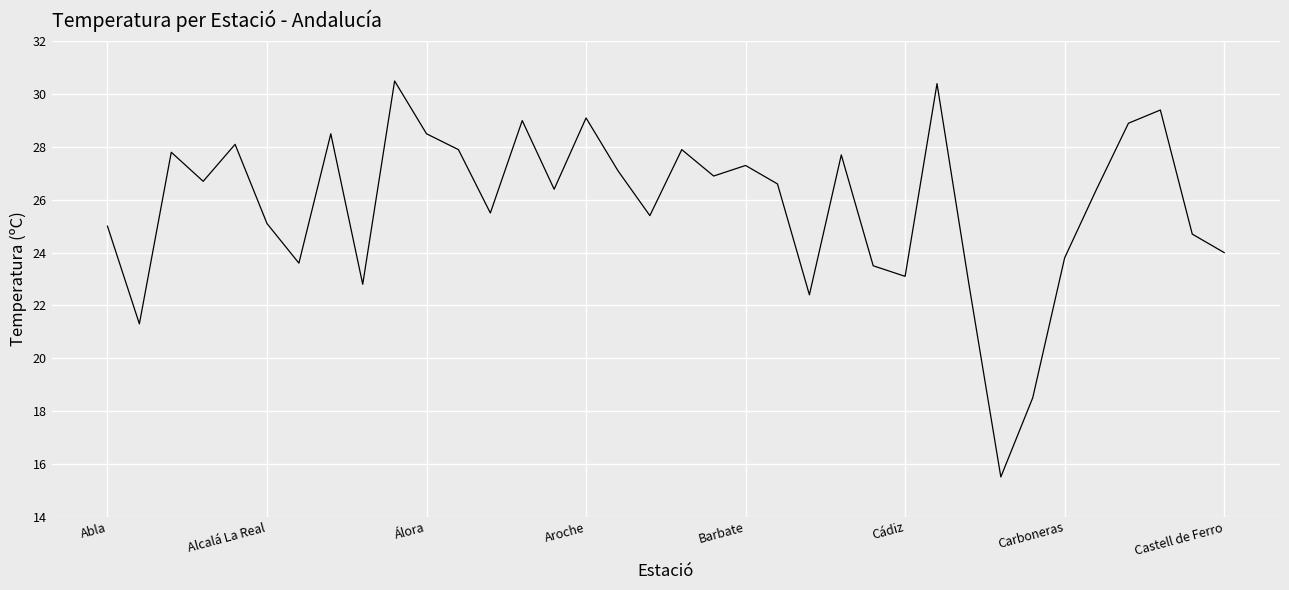

What is the greatest value displayed?

30.5